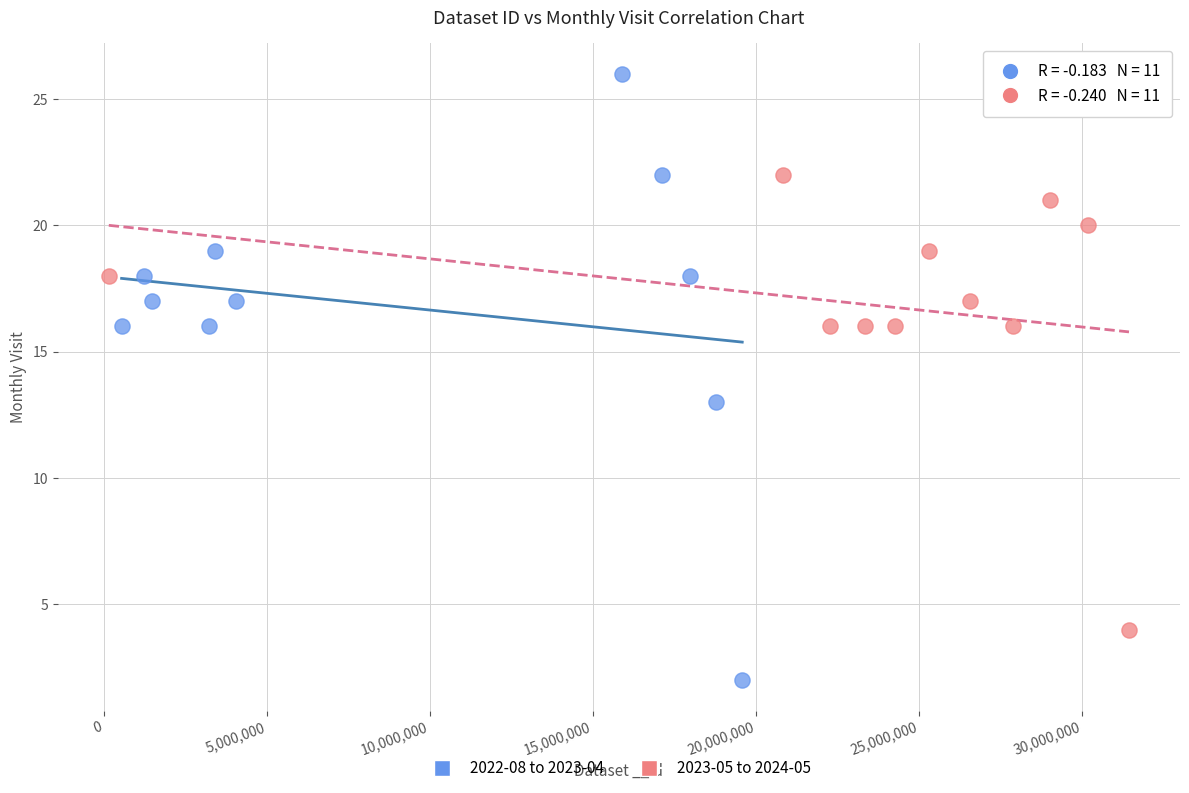

Which series reaches the minimum Y coordinate?

2022-08 to 2023-04